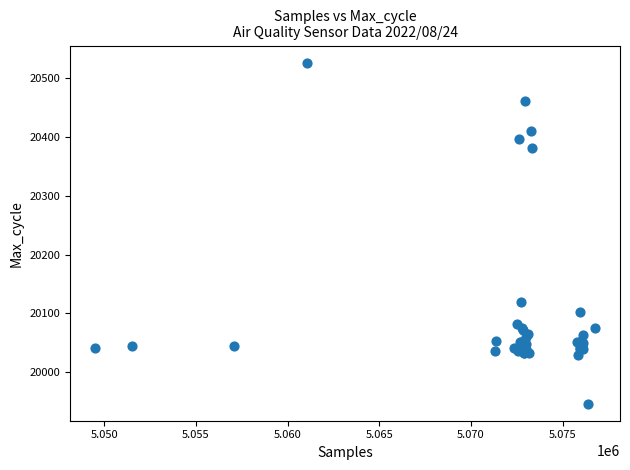

What Y value in the scatter plot is closest to 20236?

20119